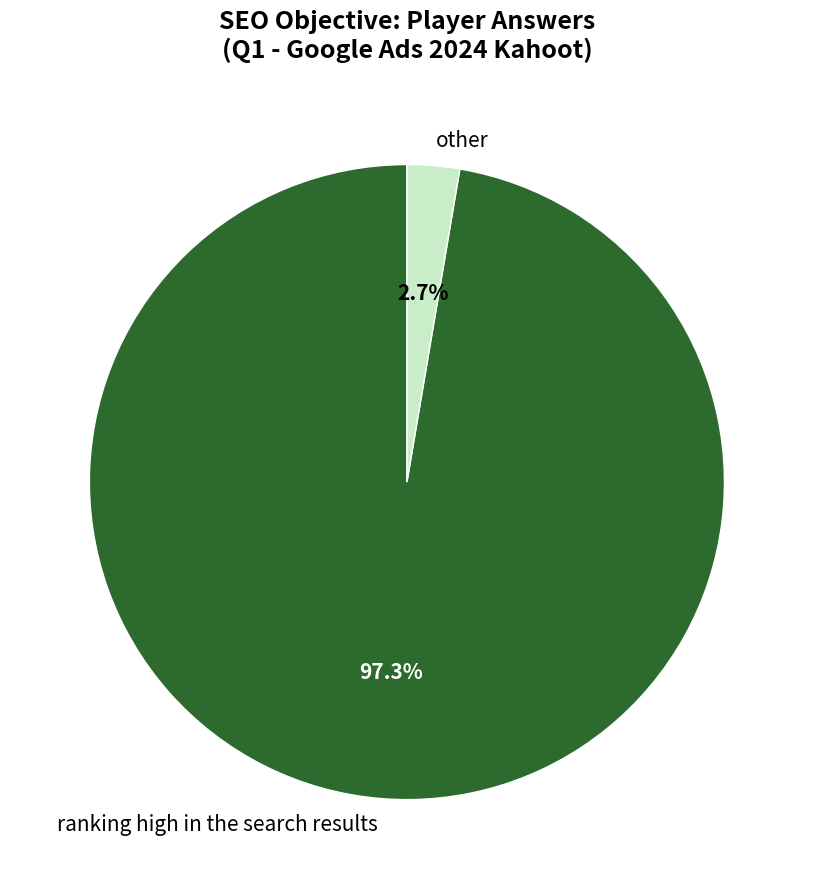

What portion of the pie excludes other?

97.3%